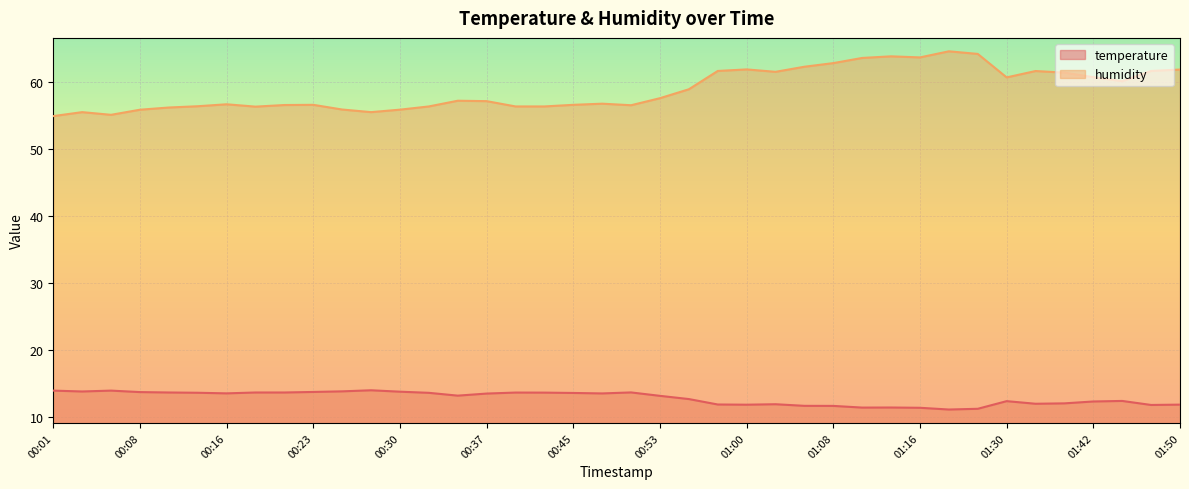

What is the value of the temperature point at the 16th from the left?

13.5